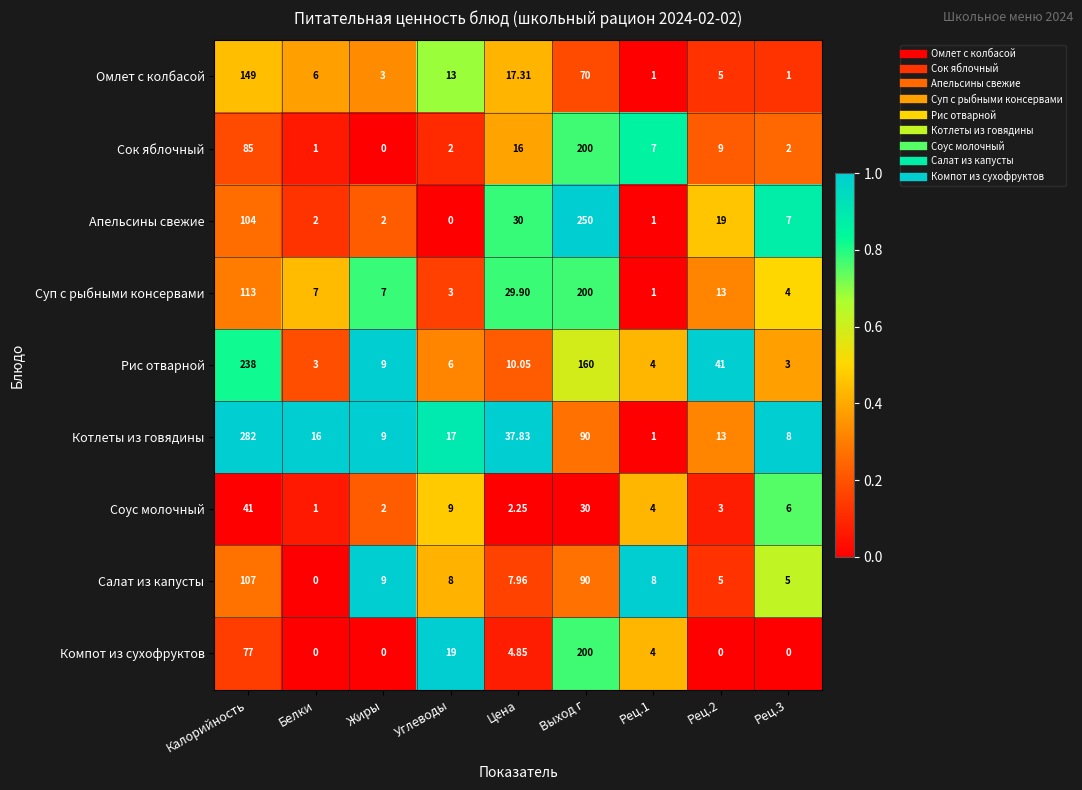

Where does the Омлет с колбасой series first go above 6?

Калорийность